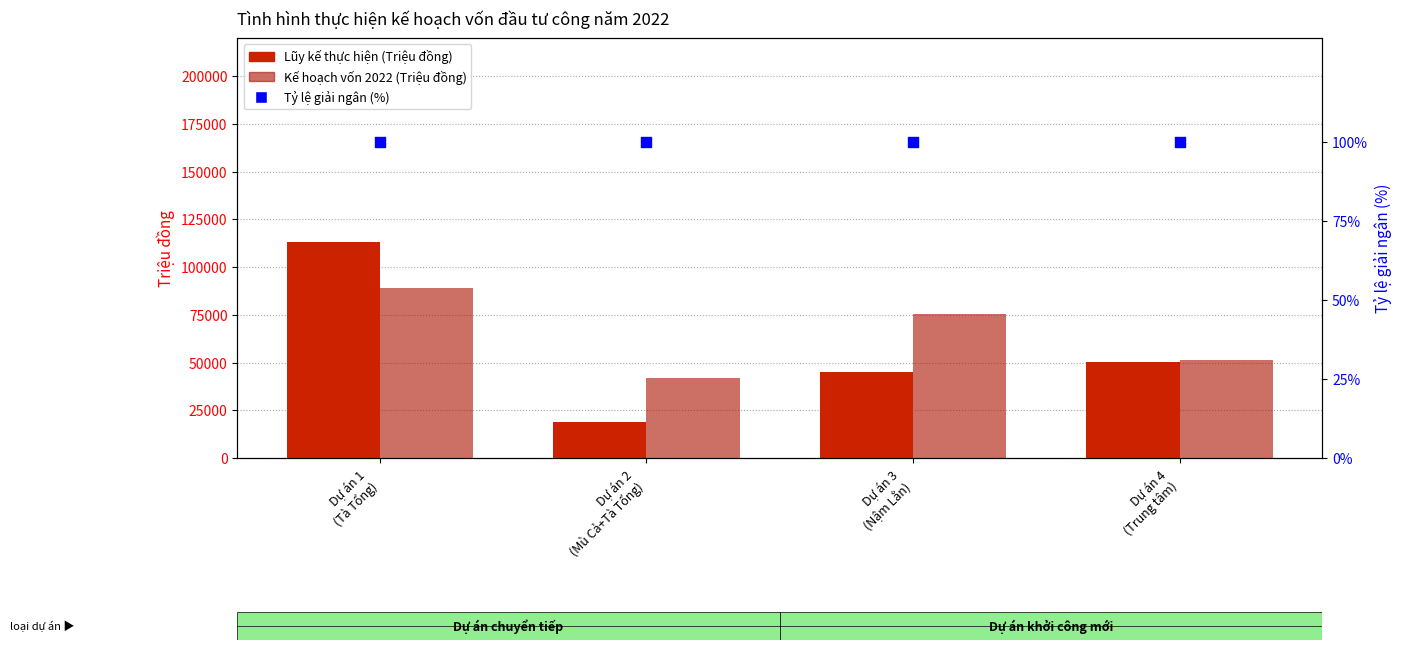

Which series has the largest Y range (max minus min)?

Lũy kế thực hiện